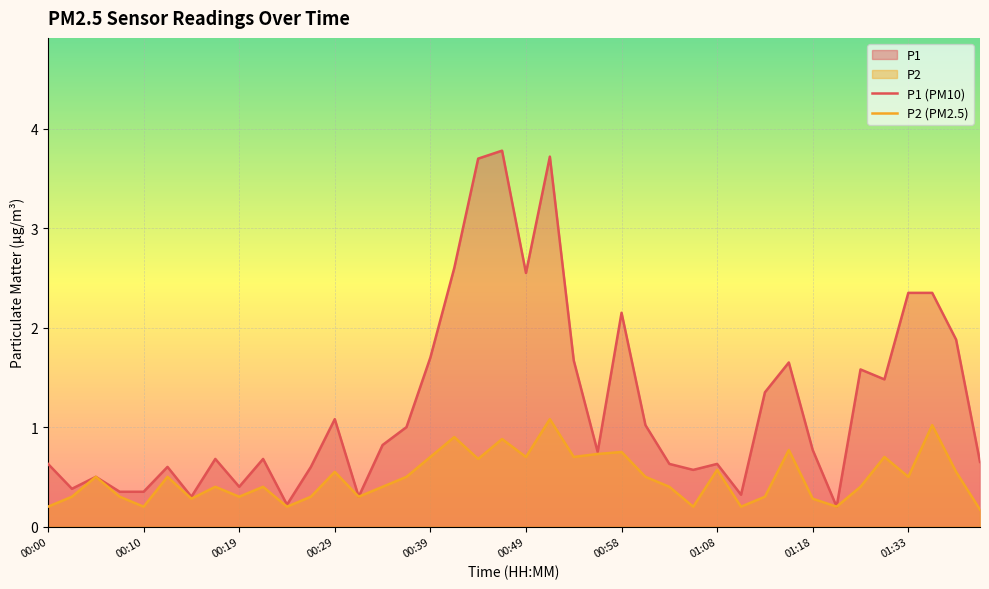

What is the maximum value shown in the chart?

3.8